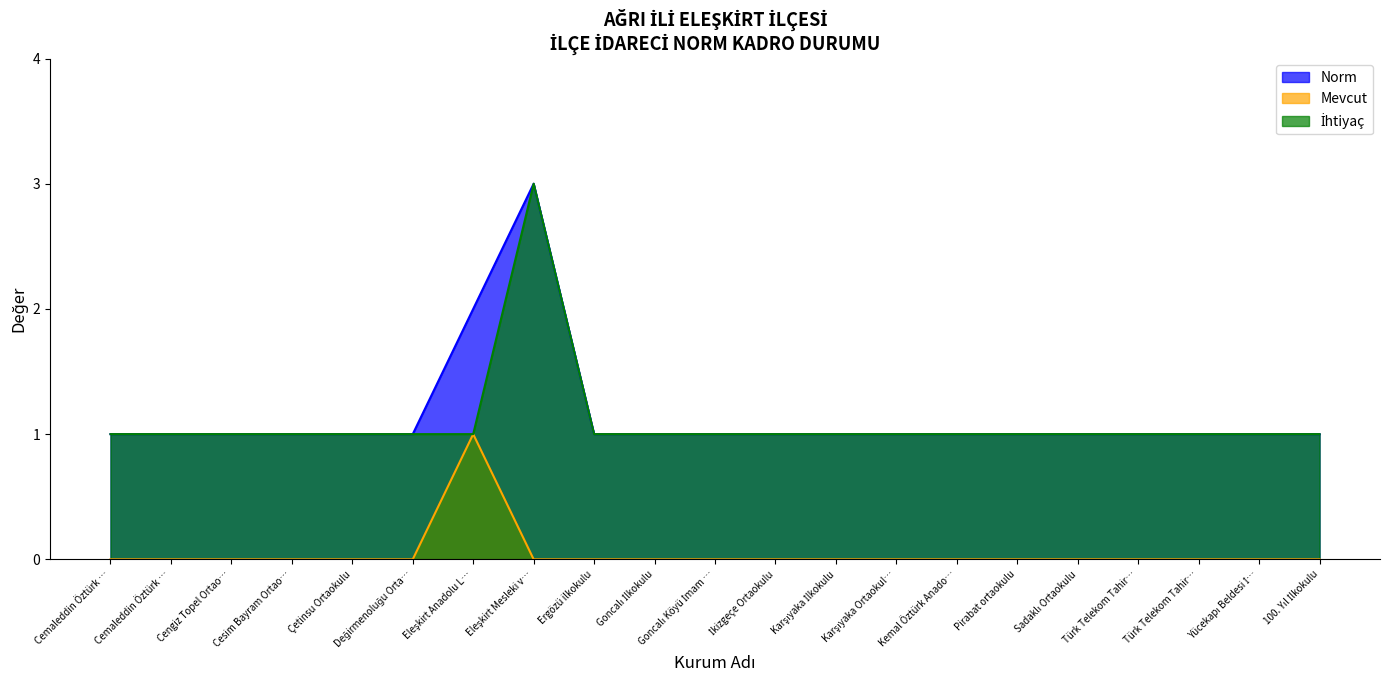

Which series changed the most between İkizgeçe Ortaokulu and Pirabat ortaokulu?

Norm